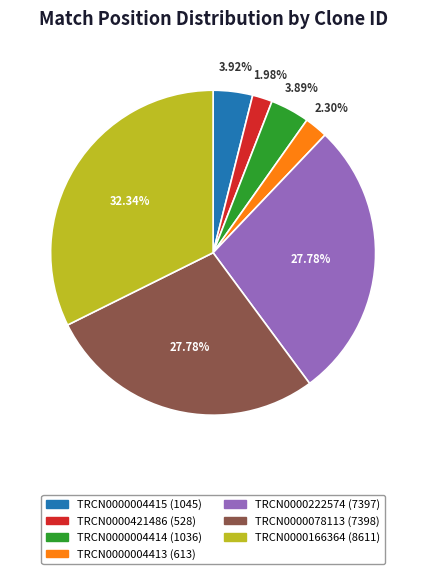

How many segments does this pie chart have?

7